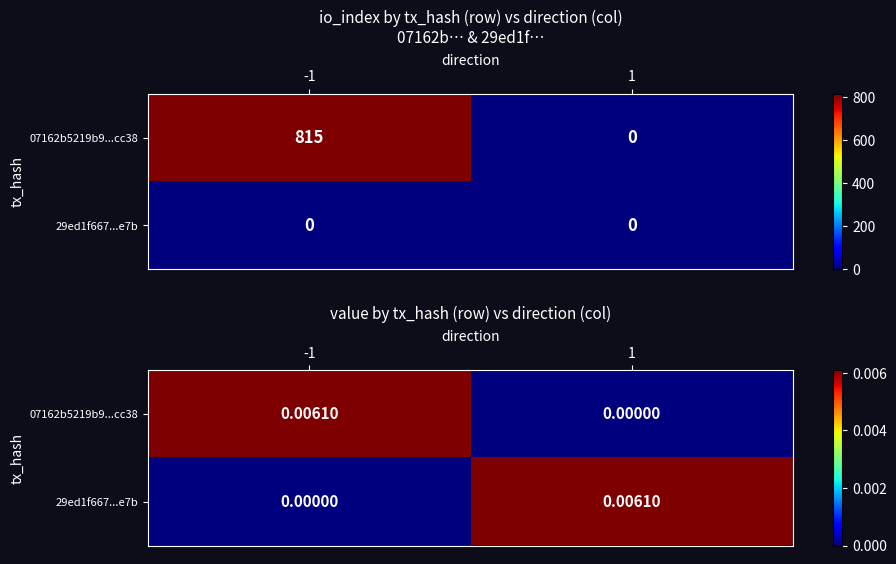

Which has a higher value, -1 or 1?

-1